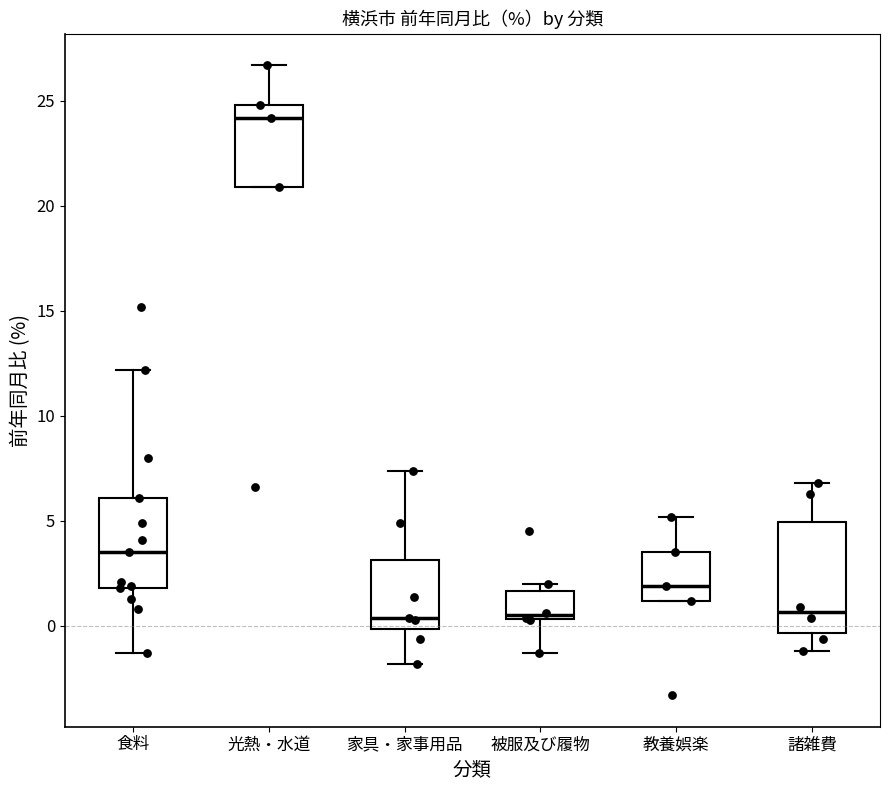

Reading left to right, read every box against the y-axis: the position of its median line, the range the box covers, and the ends of its whiskers. The values are not printed on the chart, so give them approximately, as read against the axis.

食料: median 3.5, box 2.0 to 6.0, whiskers -1.5 to 12.0
光熱・水道: median 24.0, box 21.0 to 25.0, whiskers 21.0 to 26.5
家具・家事用品: median 0.5, box 0.0 to 3.0, whiskers -2.0 to 7.5
被服及び履物: median 0.5 (just above the box's lower edge), box 0.5 to 1.5, whiskers -1.5 to 2.0
教養娯楽: median 2.0, box 1.0 to 3.5, whiskers 1.0 to 5.0
諸雑費: median 0.5, box -0.5 to 5.0, whiskers -1.0 to 7.0